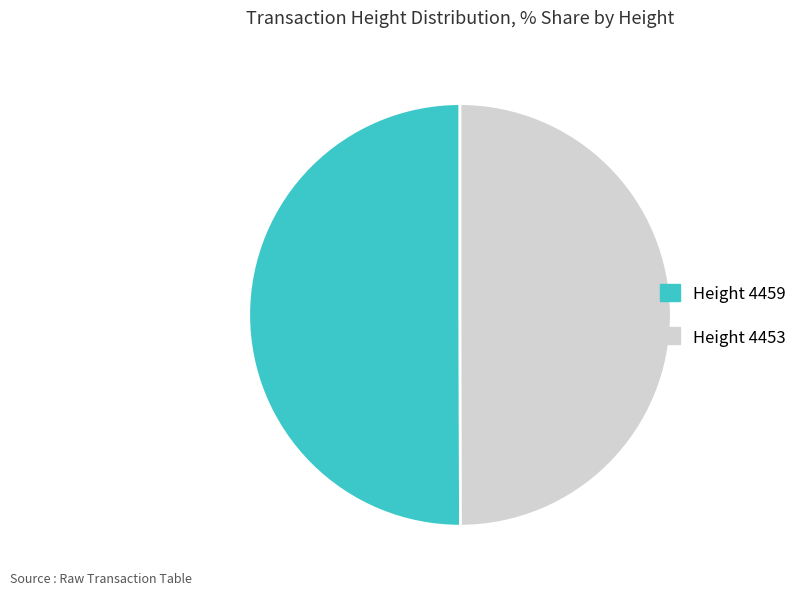

Is it true that Height 4459 is 37% of the pie?

False